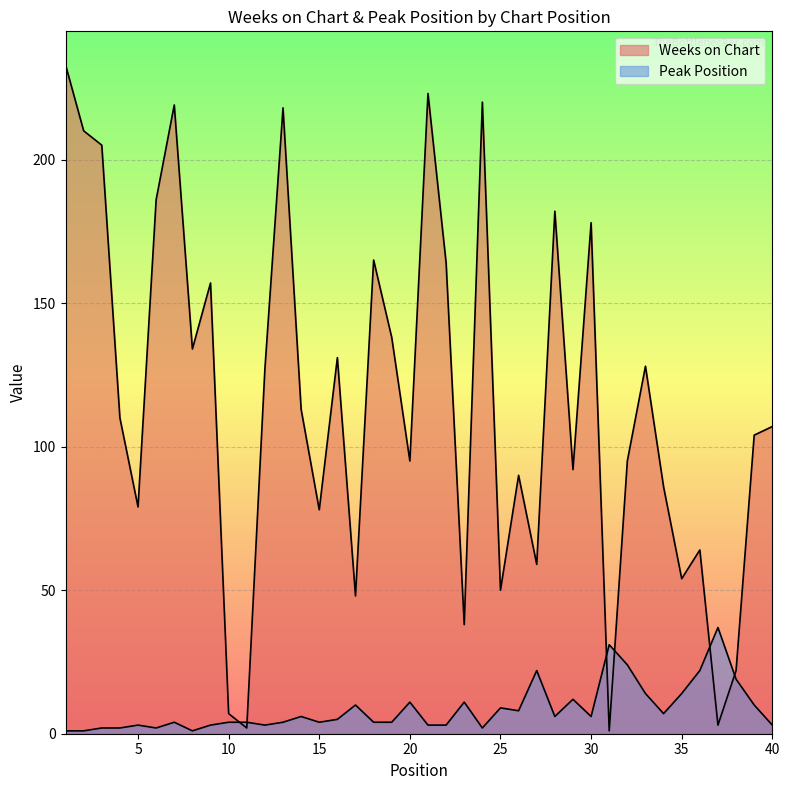

The value of Peak Position at 9 is 3. True or false?

True